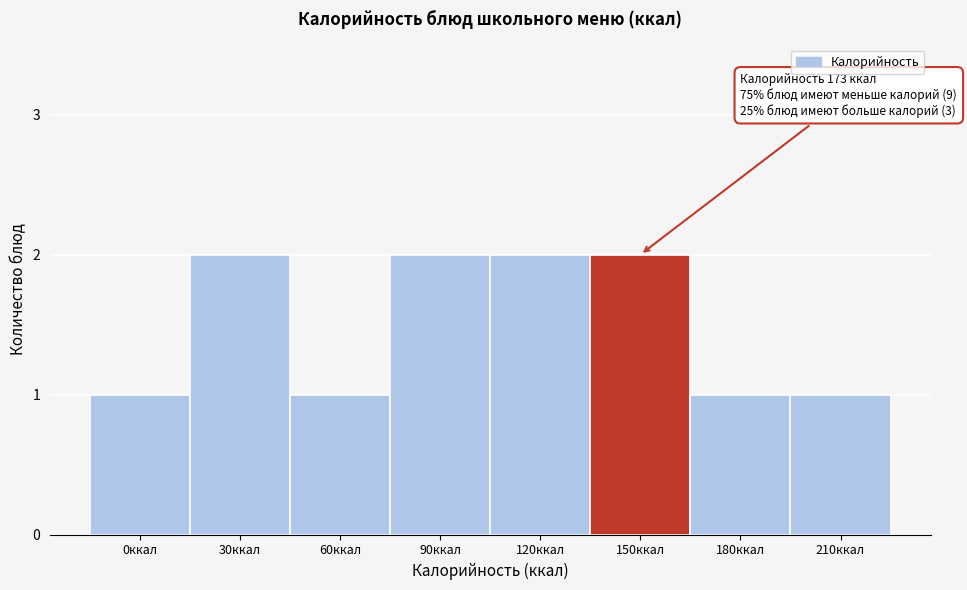

Reading left to right, extract all data points from this chart.

0ккал=1	30ккал=2	60ккал=1	90ккал=2	120ккал=2	150ккал=2	180ккал=1	210ккал=1